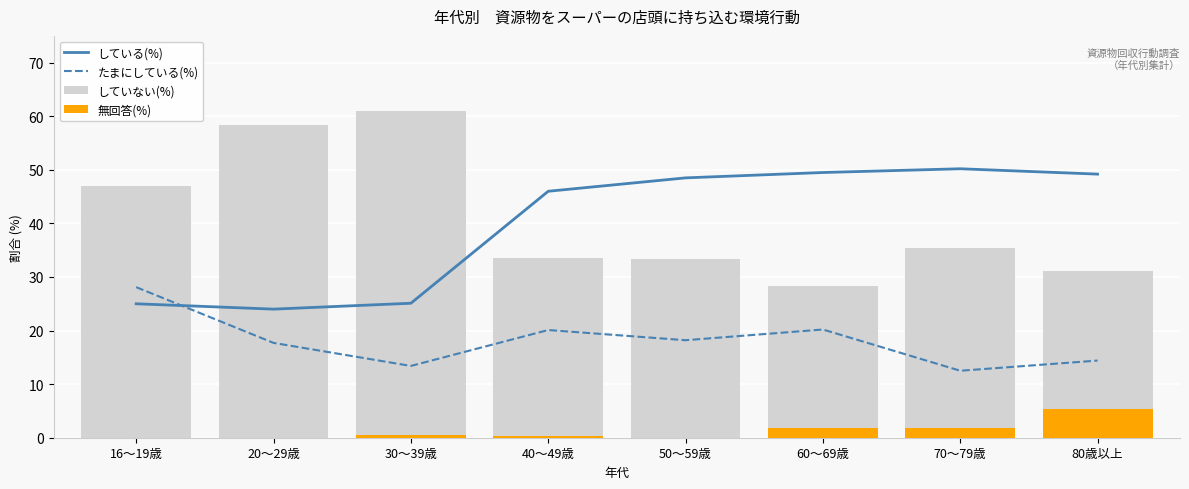

What is the value of the 無回答(%) bar at the 6th from the left?

1.9